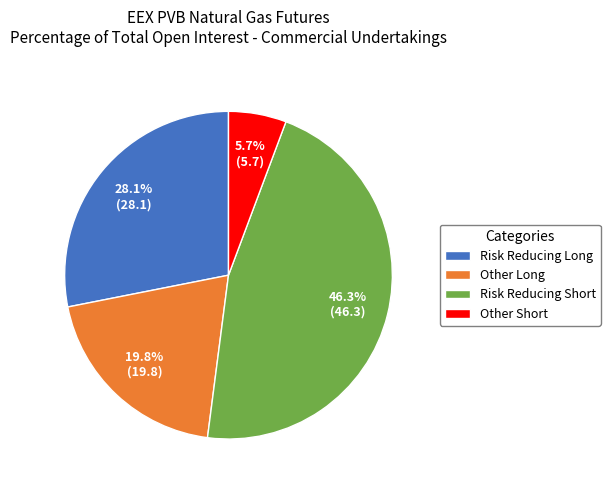

Is Risk Reducing Long the majority of the pie?

No